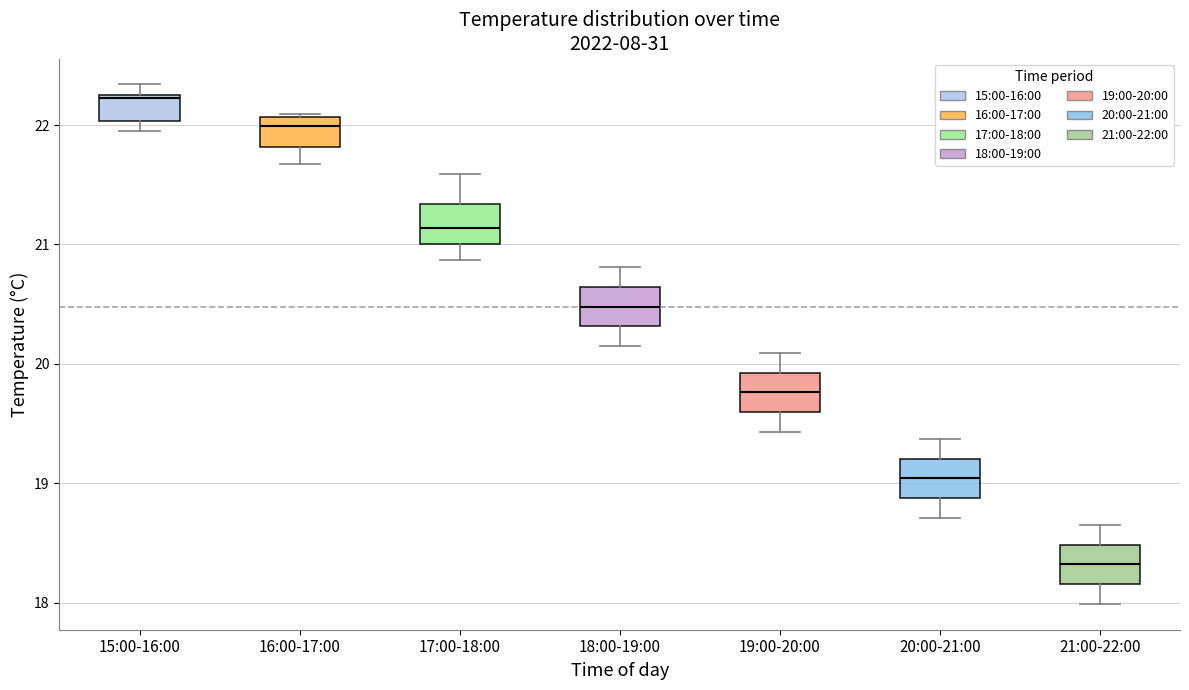

Reading left to right, transcribe this box plot: for each box, give where its median line is, the range the box spans, and where its two whiskers end, as read against the y-axis. The values are not printed on the chart, so give them approximately, as read against the axis.

15:00-16:00: median 22.2, box 22.0 to 22.3, whiskers 22.0 (just below the box's lower edge) to 22.3 (just above the box's upper edge)
16:00-17:00: median 22.0, box 21.8 to 22.1, whiskers 21.7 to 22.1
17:00-18:00: median 21.1, box 21.0 to 21.3, whiskers 20.9 to 21.6
18:00-19:00: median 20.5, box 20.3 to 20.6, whiskers 20.2 to 20.8
19:00-20:00: median 19.8, box 19.6 to 19.9, whiskers 19.4 to 20.1
20:00-21:00: median 19.0, box 18.9 to 19.2, whiskers 18.7 to 19.4
21:00-22:00: median 18.3, box 18.2 to 18.5, whiskers 18.0 to 18.7